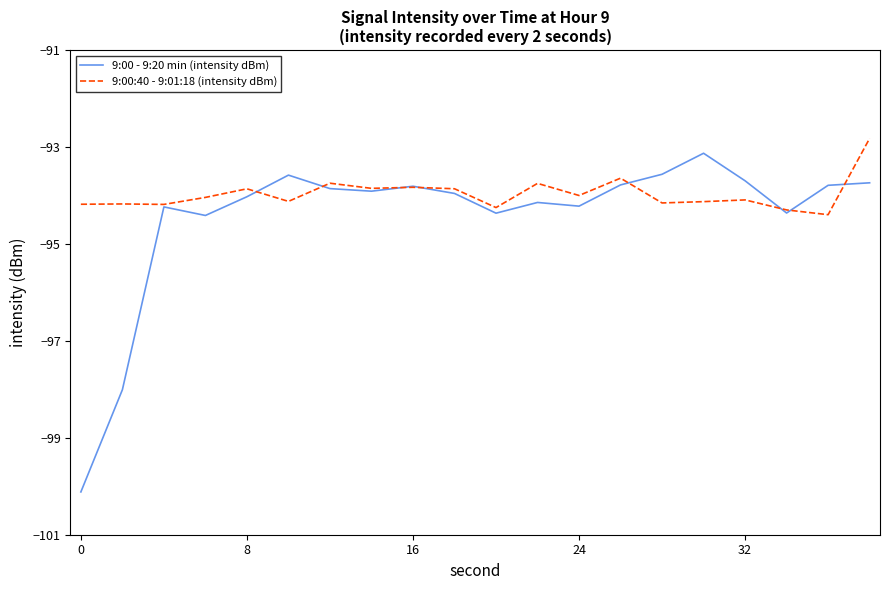

What is the highest value of the 9:00 - 9:20 min (intensity dBm) series?

-93.1